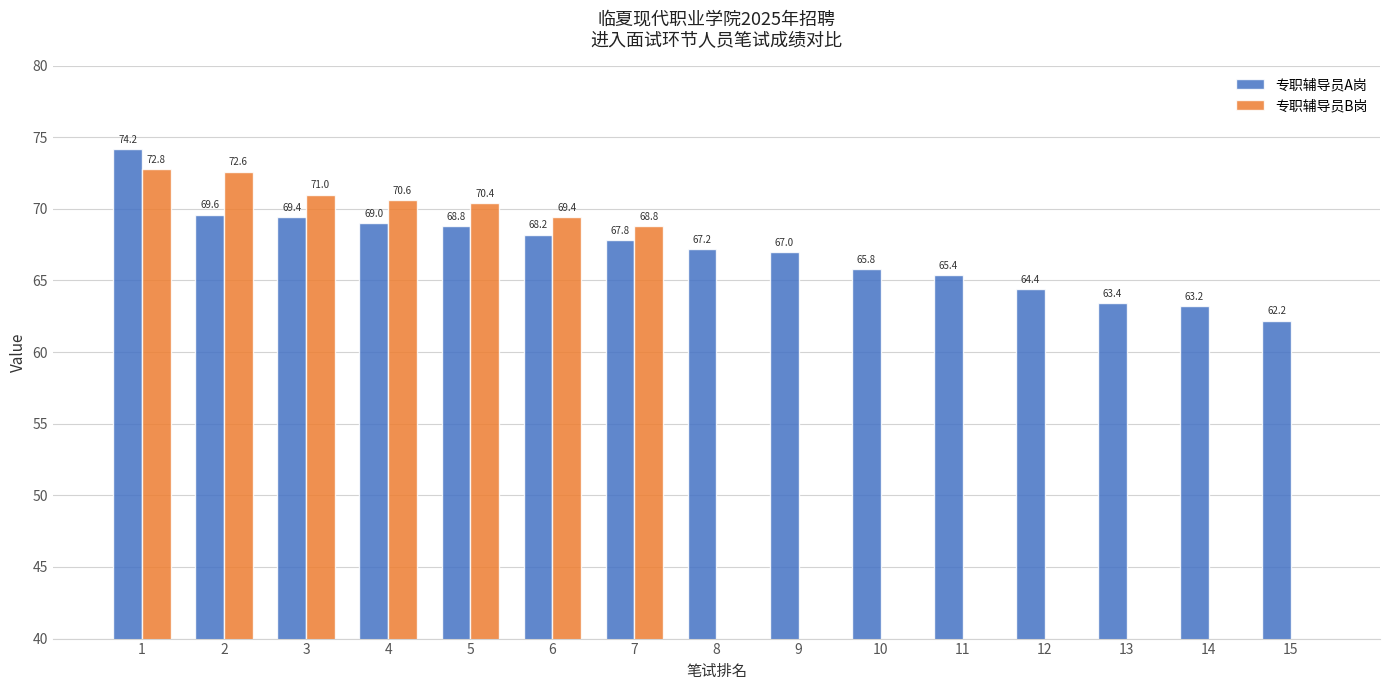

The value of 专职辅导员B岗 at 2 is 101.3. True or false?

False